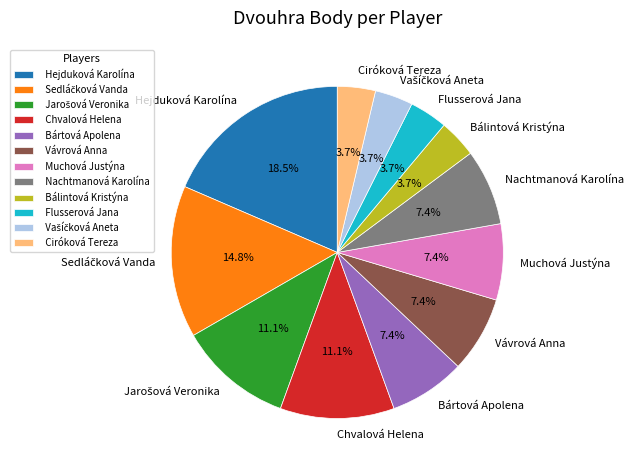

To the nearest percent, what is the combined percentage of Chvalová Helena and Ciróková Tereza?

15%